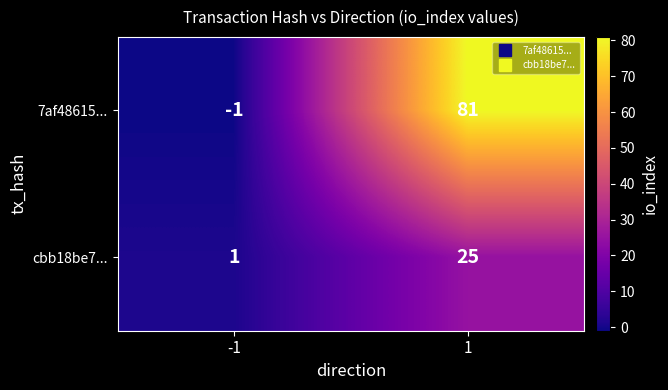

What is the maximum value shown in the chart?

81